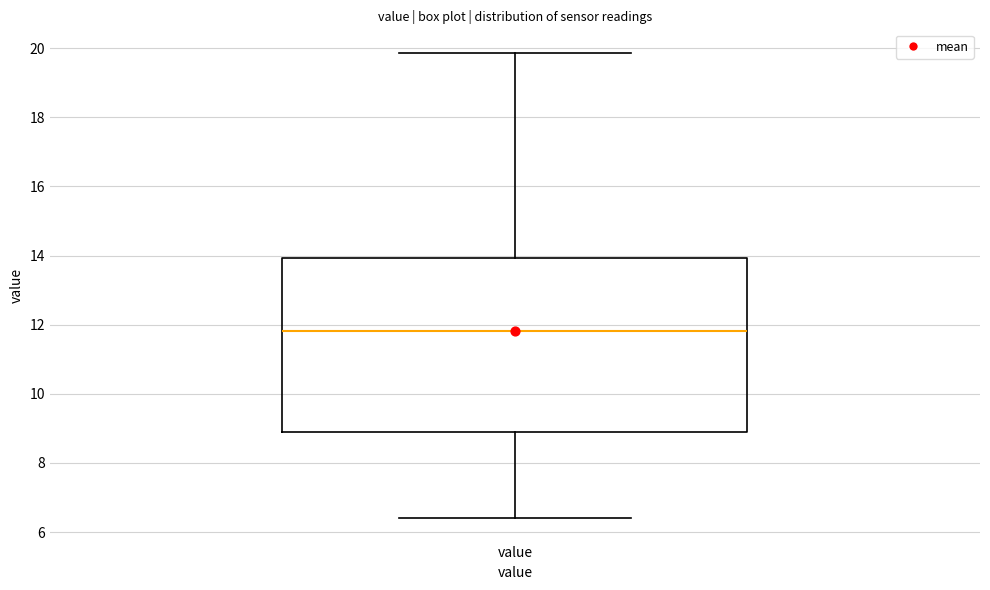

Transcribe this box plot: give where the median line is, the range the box spans, and where the two whiskers end, as read against the y-axis. The values are not printed on the chart, so give them approximately, as read against the axis.

median 11.8, box 8.8 to 14.0, whiskers 6.4 to 19.8